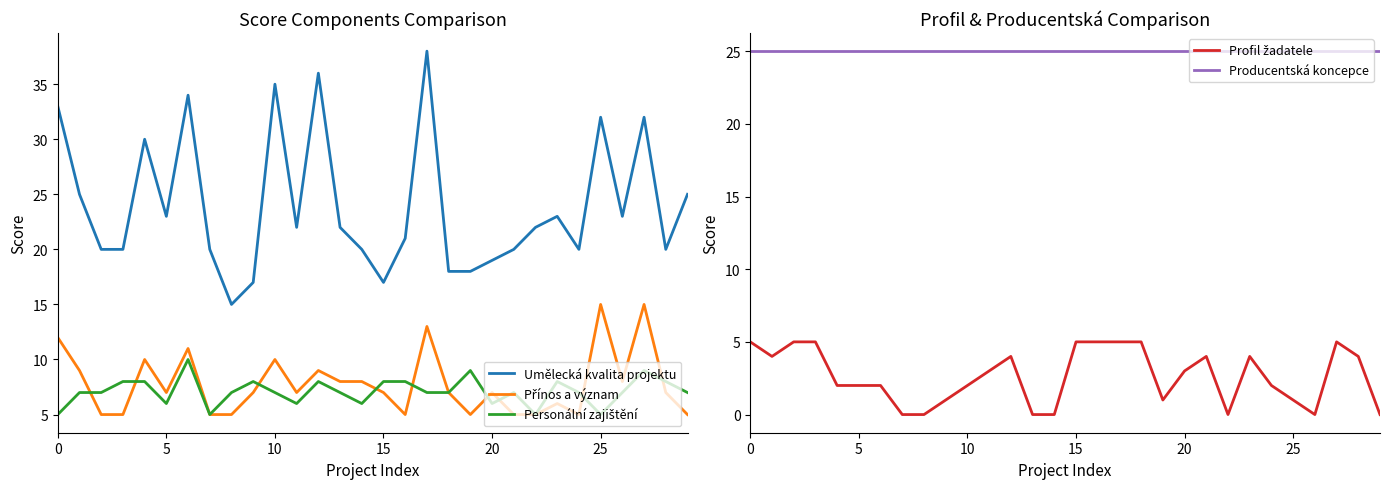

What are all the series names shown in the legend?

Umělecká kvalita projektu, Přínos a význam, Personální zajištění, Profil žadatele, Producentská koncepce